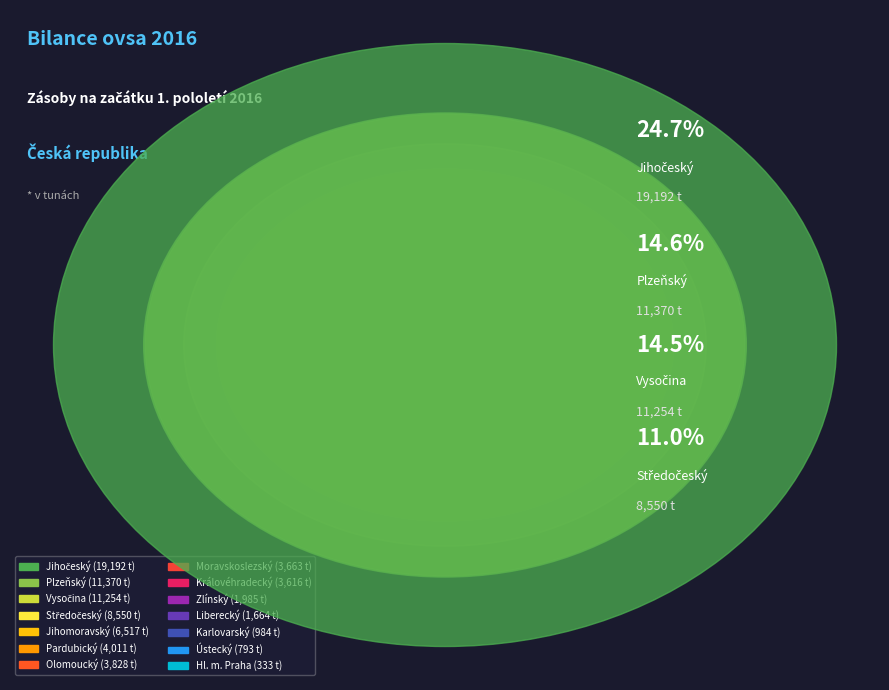

Is it true that Vysočina is 14% of the pie?

True